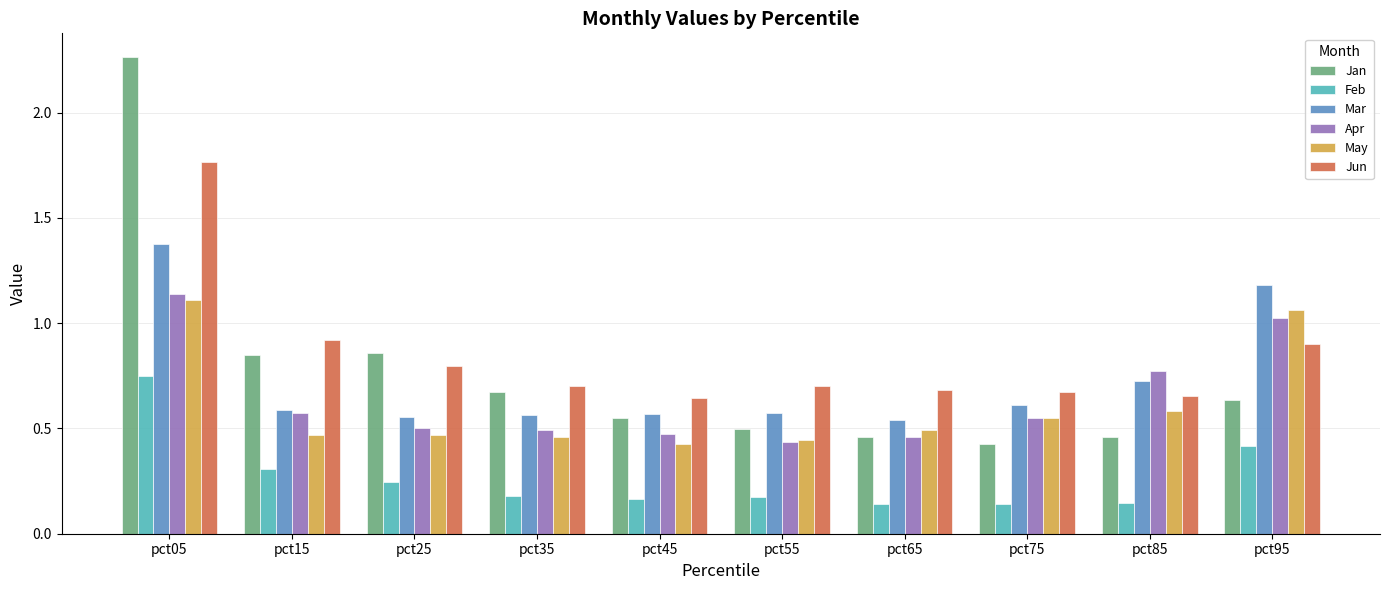

Count the Mar values in the range 0 to 1.

8